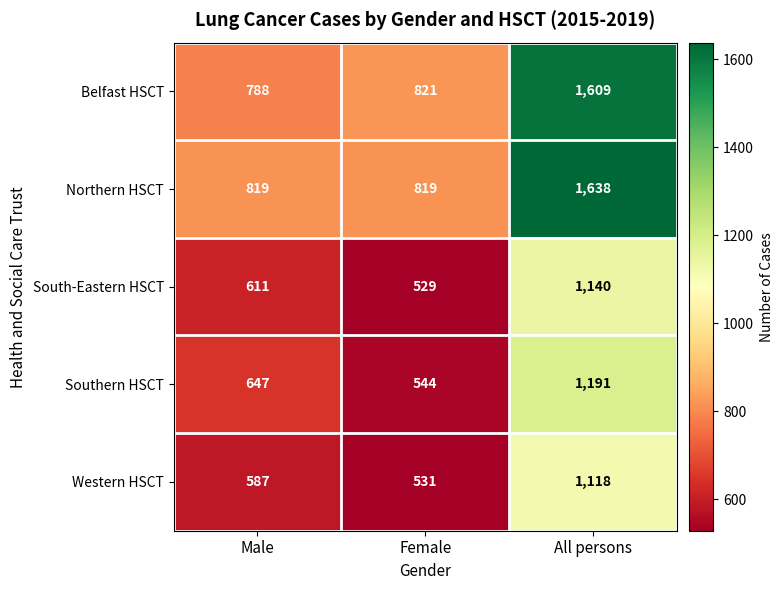

Between Female and All persons, which series saw the biggest shift?

Northern HSCT